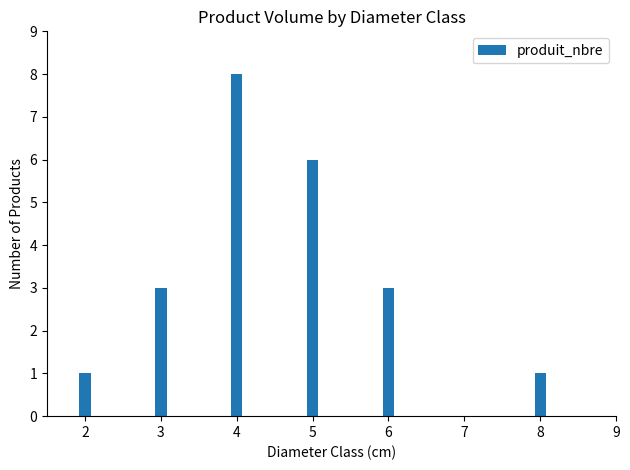

What is the change in value from 3 to 4?

+5